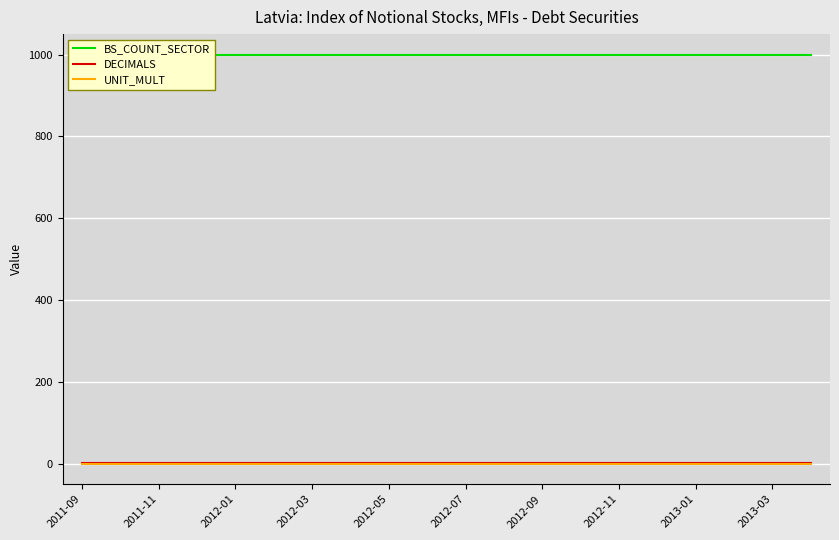

What are all the series names shown in the legend?

BS_COUNT_SECTOR, DECIMALS, UNIT_MULT